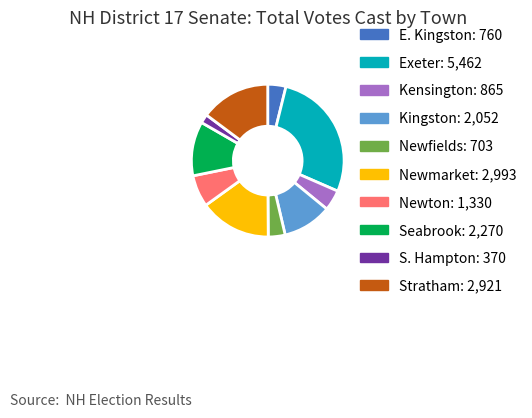

Approximately how many times larger is the value at Exeter compared to Seabrook?

2.4